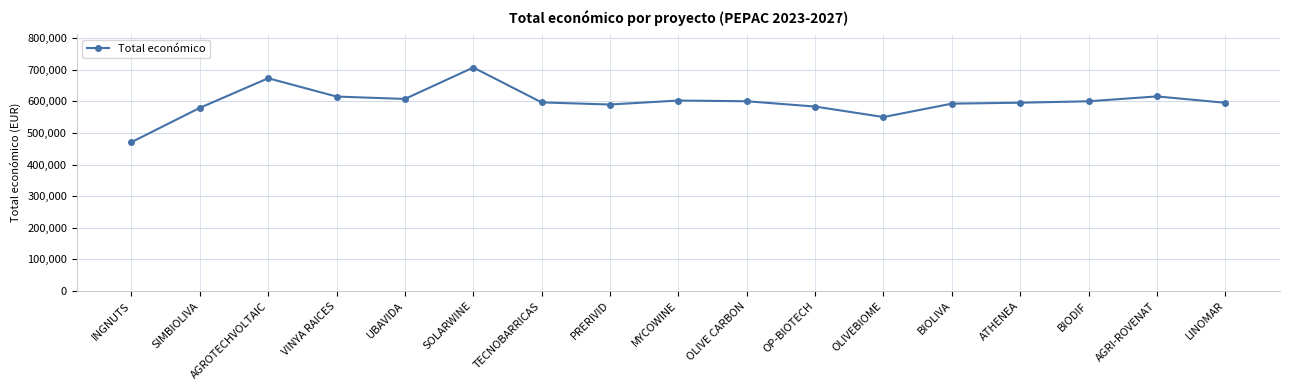

Approximately how many times larger is the value at BIOLIVA compared to PRERIVID?

1.0